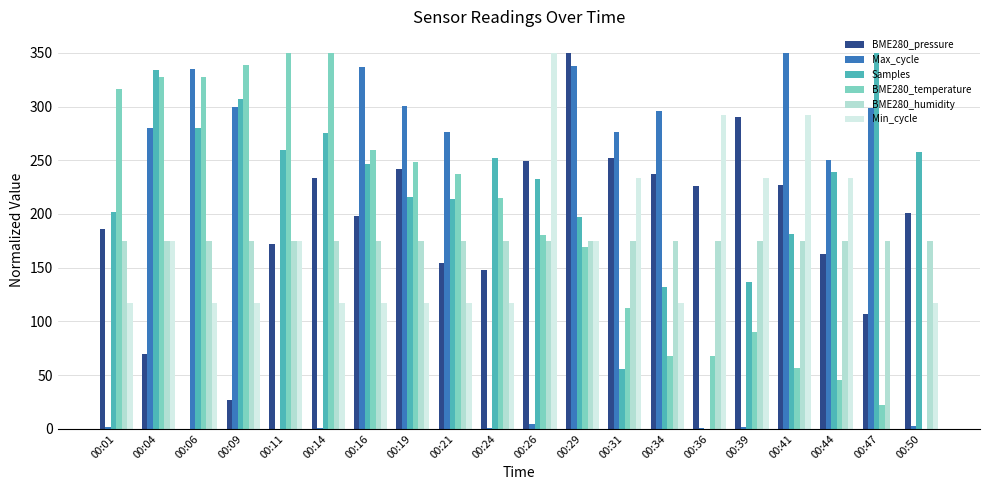

How many series are shown in this chart?

6